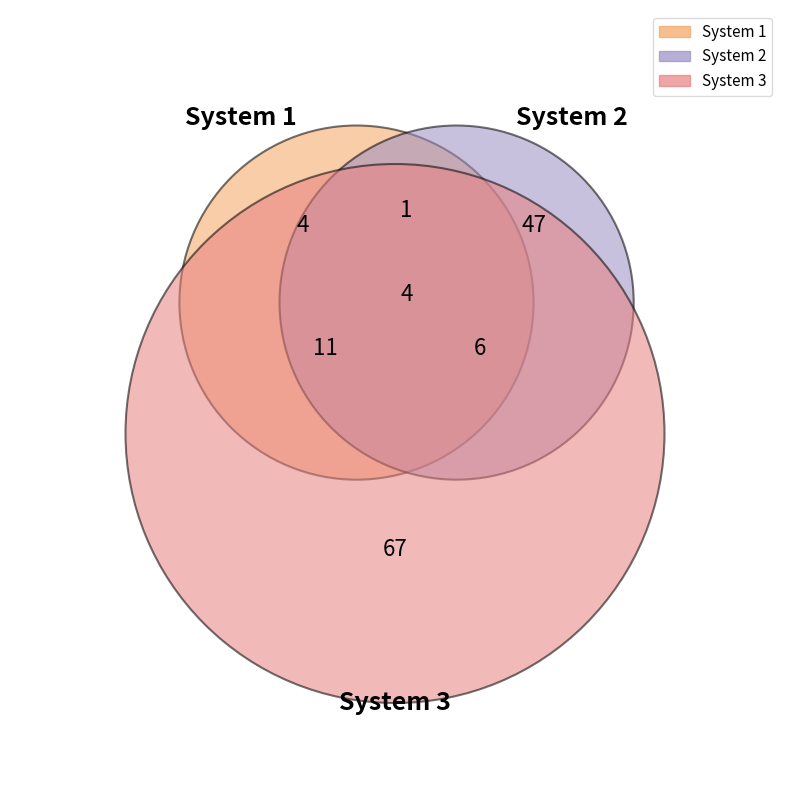

Between System 3 and System 2, which is larger?

System 3